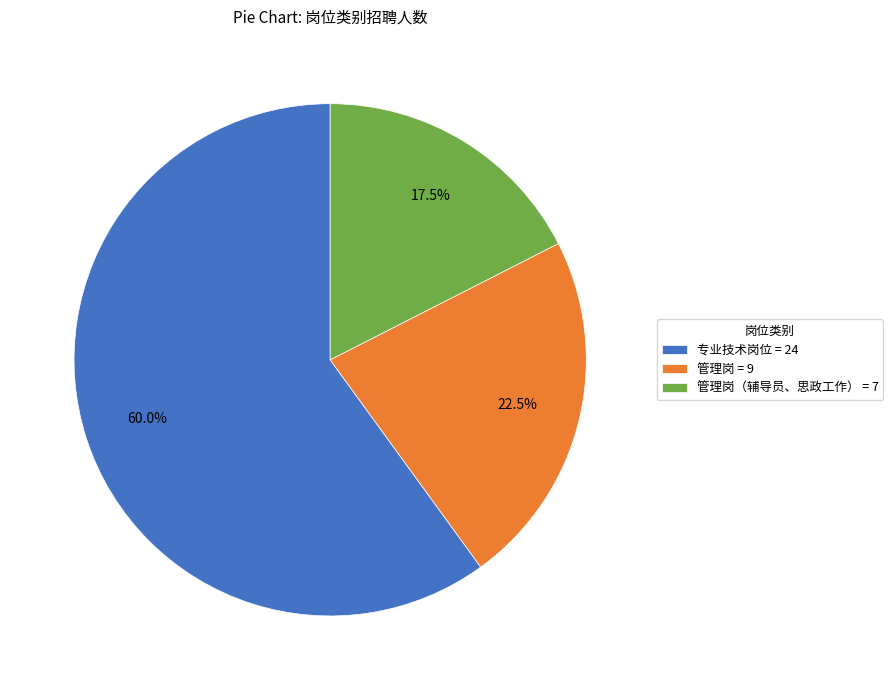

Count the number of slices in the pie.

3